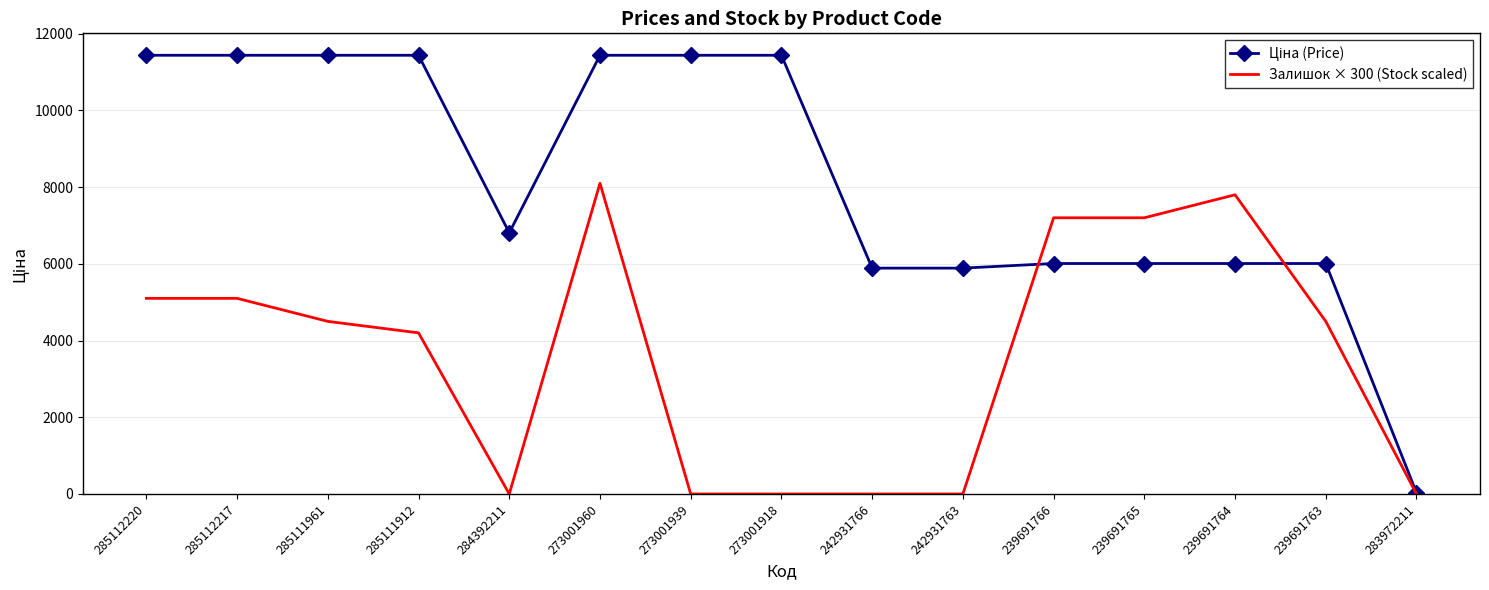

At which category is the sum across all series the highest?

273001960